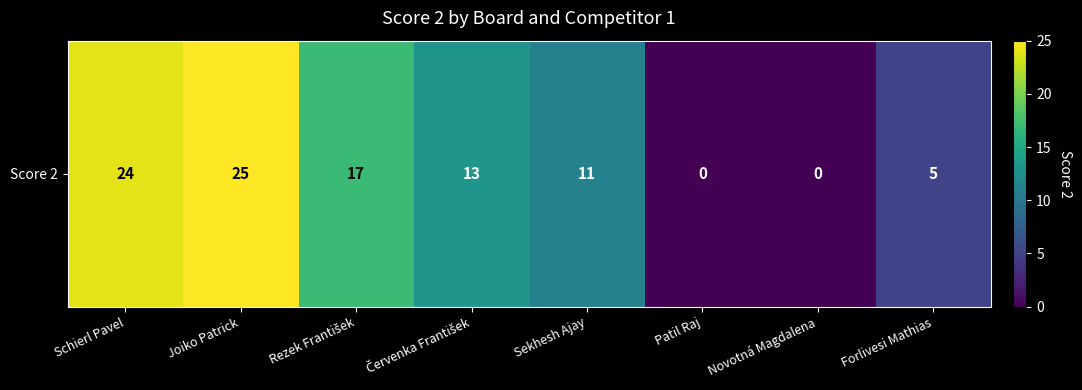

Reading right to left, transcribe all the data shown in this chart.

Forlivesi Mathias=5	Novotná Magdalena=0	Patil Raj=0	Sekhesh Ajay=11	Červenka František=13	Rezek František=17	Joiko Patrick=25	Schierl Pavel=24